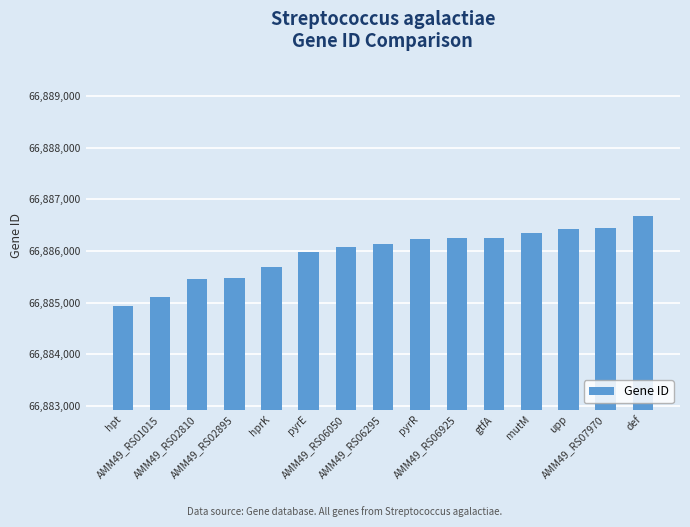

What is the value of the 3rd bar from the left?

66885459